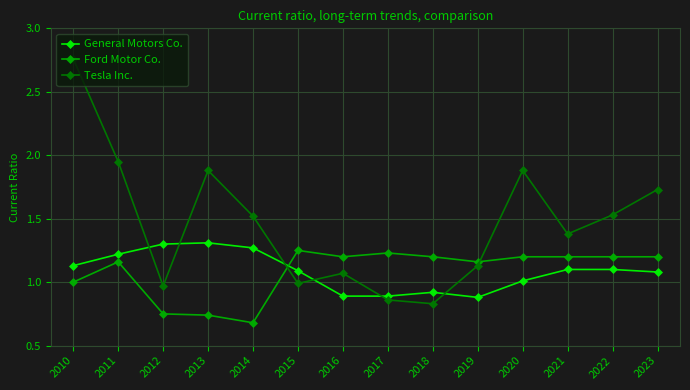

At 2020, list the series in order from smallest to largest.

General Motors Co., Ford Motor Co., Tesla Inc.